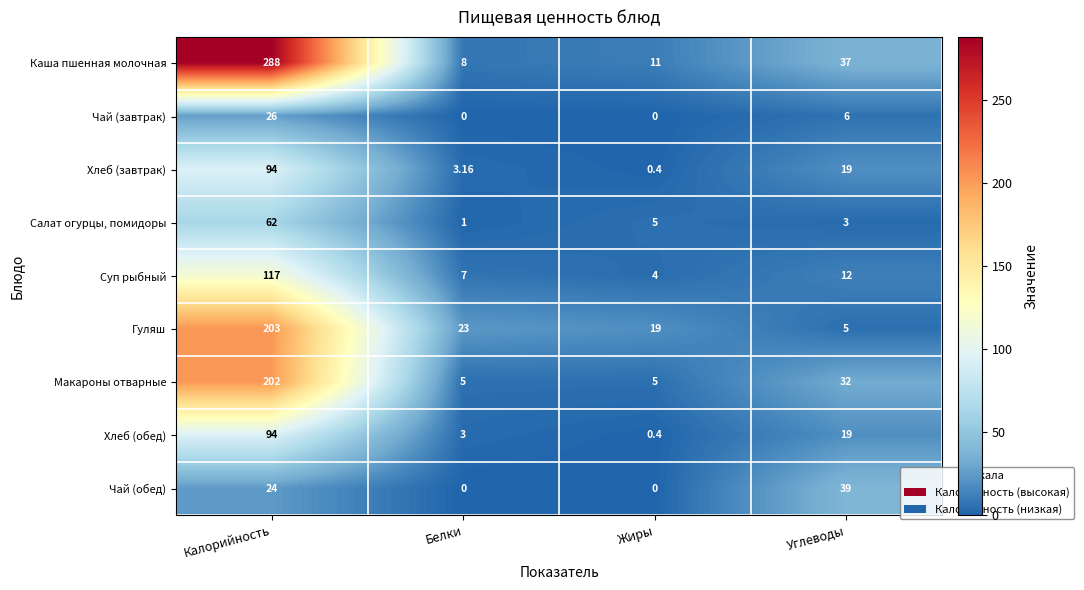

Which series has the largest total across all categories?

Каша пшенная молочная